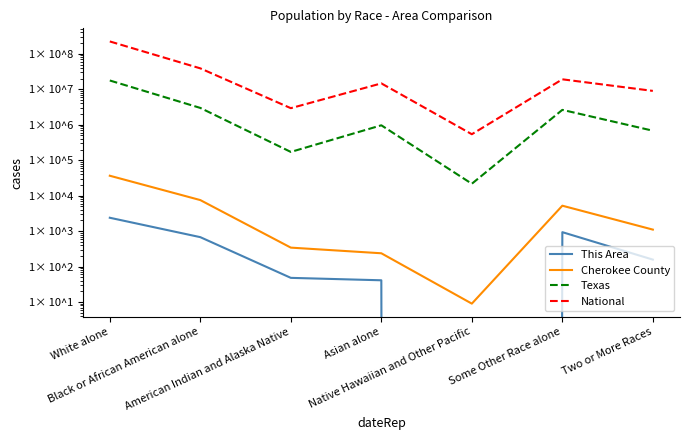

Between Some Other Race alone and Two or More Races, which is larger?

Some Other Race alone